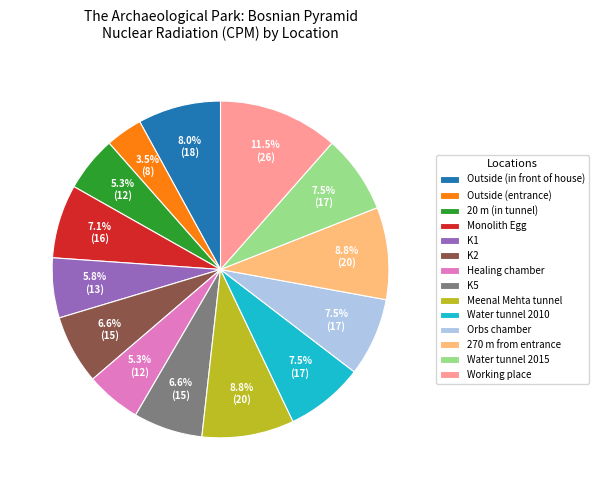

Is Orbs chamber the majority of the pie?

No